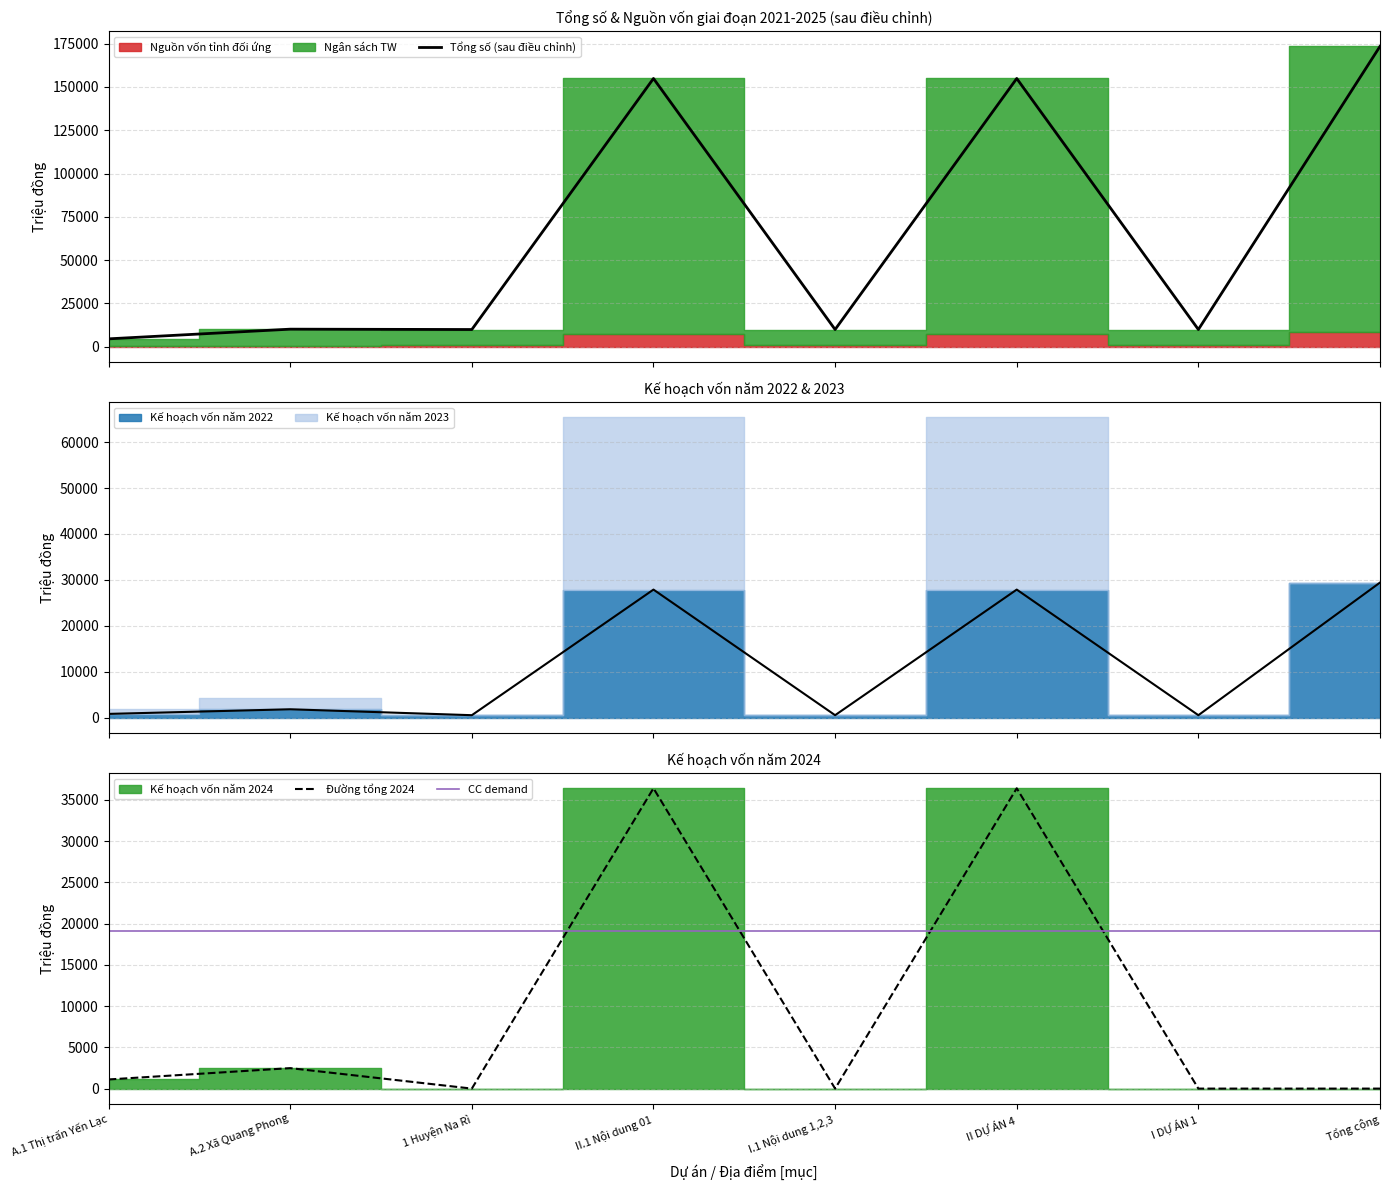

At which label is Tổng số (sau điều chỉnh) closest to 88985?

II.1 Nội dung 01